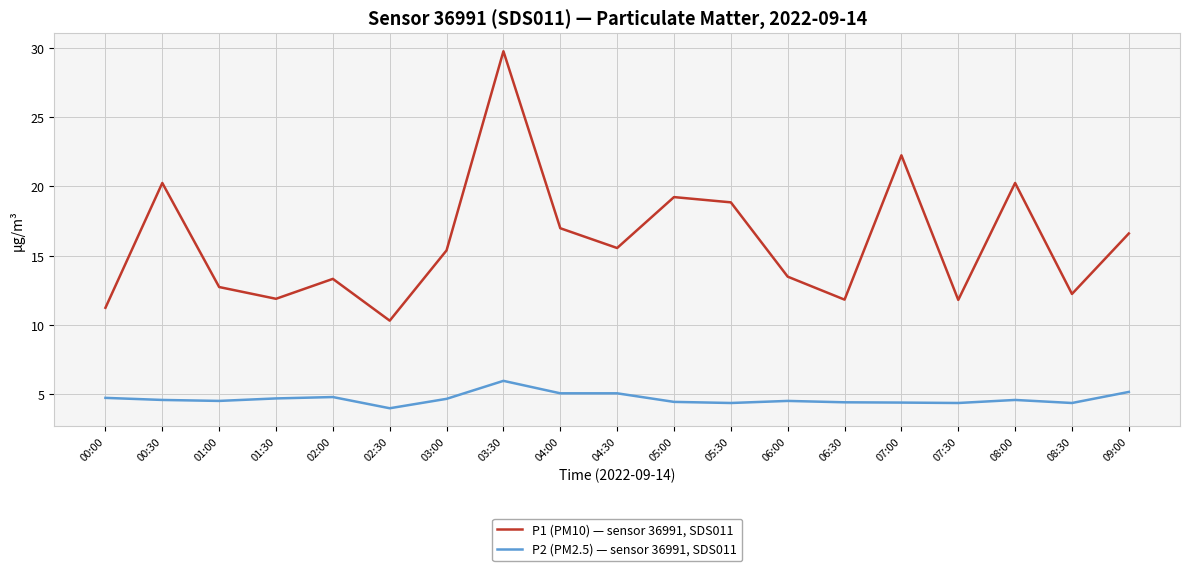

At which category does P1 (PM10) — sensor 36991, SDS011 reach its first local peak?

00:30